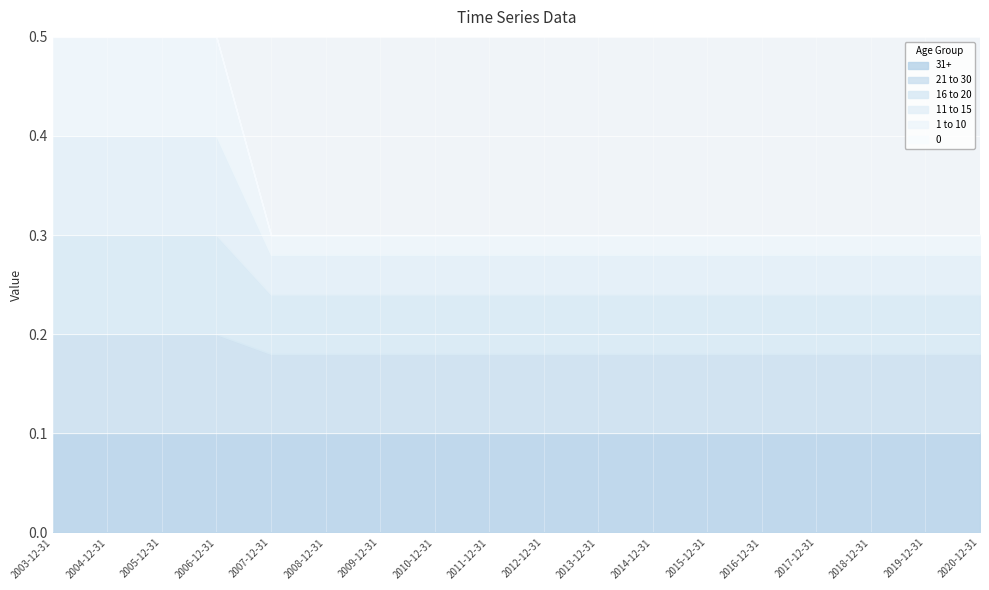

Which series has the largest total across all categories?

31+